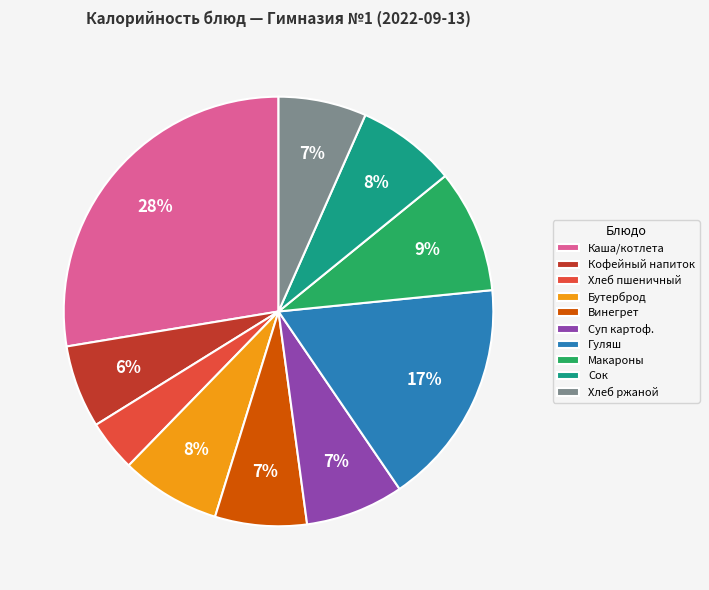

Do Винегрет and Бутерброд together represent more than half of the pie?

No